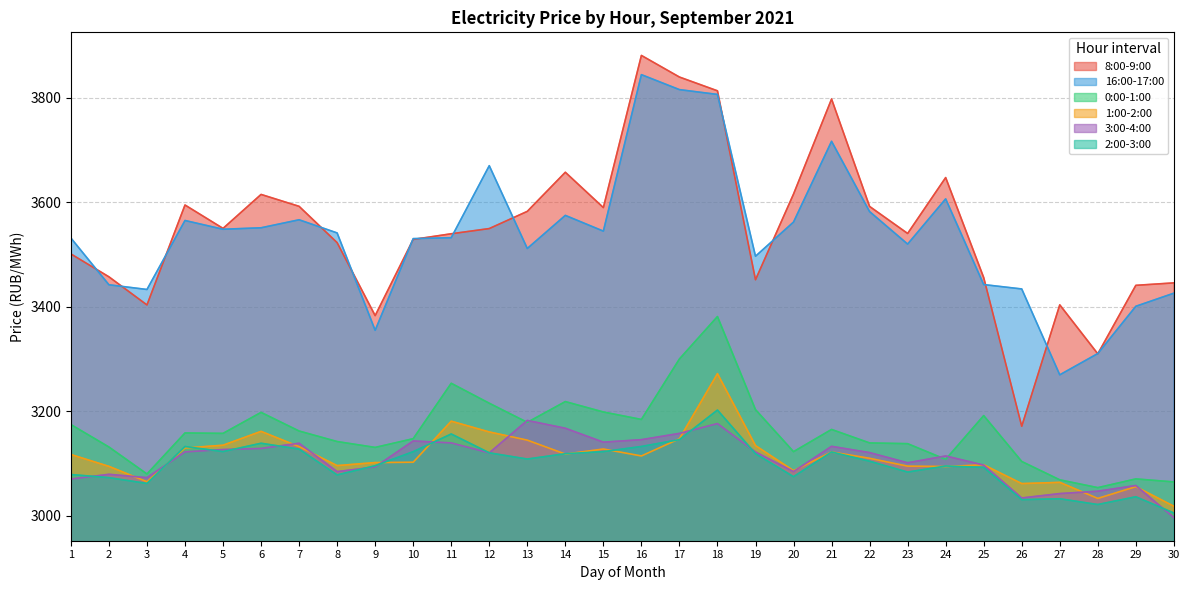

How many lines are shown in the chart?

6